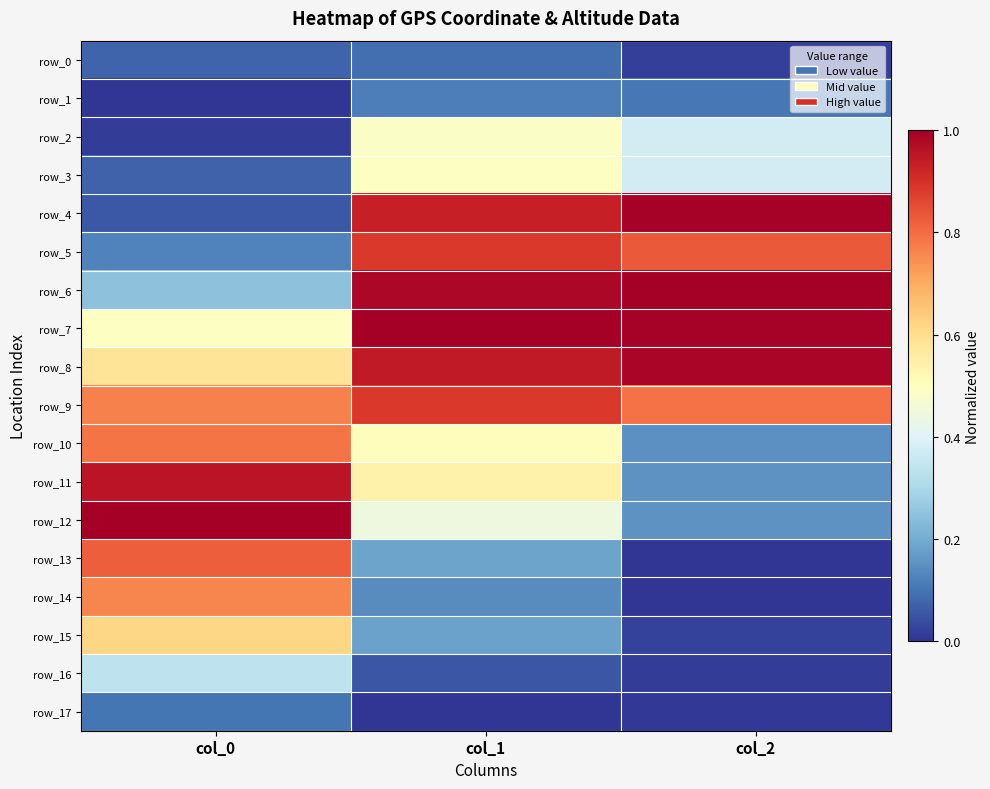

What is the sum of all row_13 values?

1.0